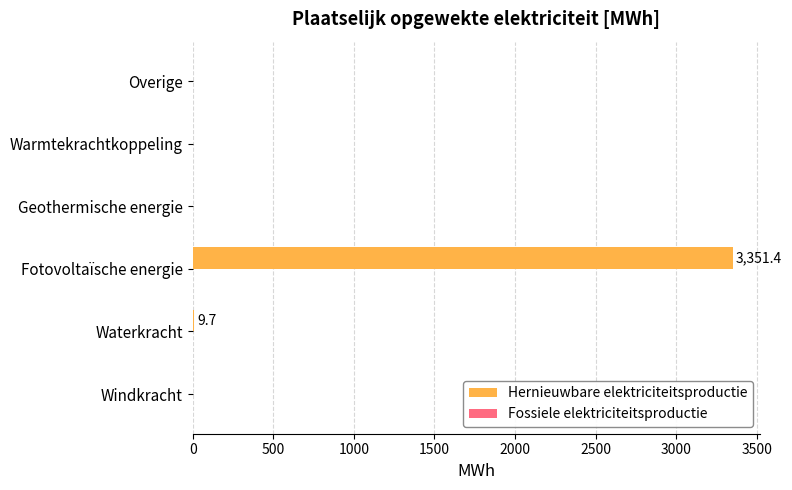

How many distinct data groups are displayed?

1